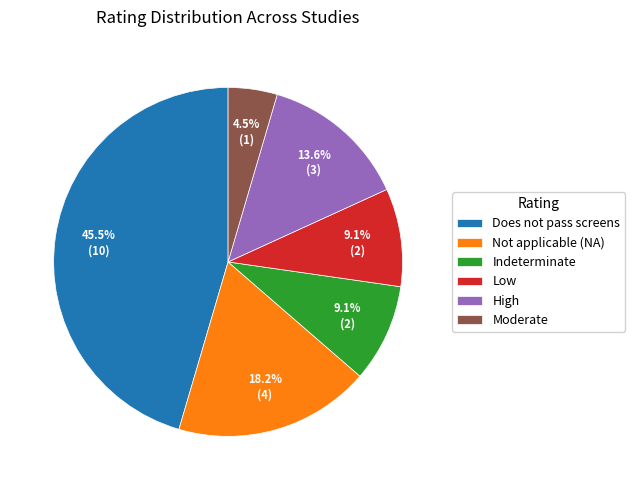

Which category has the biggest portion of the pie?

Does not pass screens